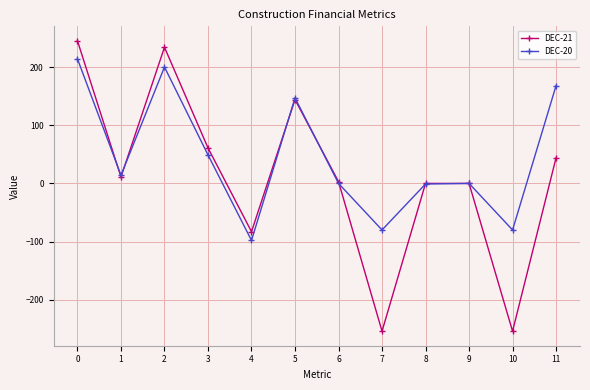

What is the value of the DEC-20 point at the 5th from the left?

-98